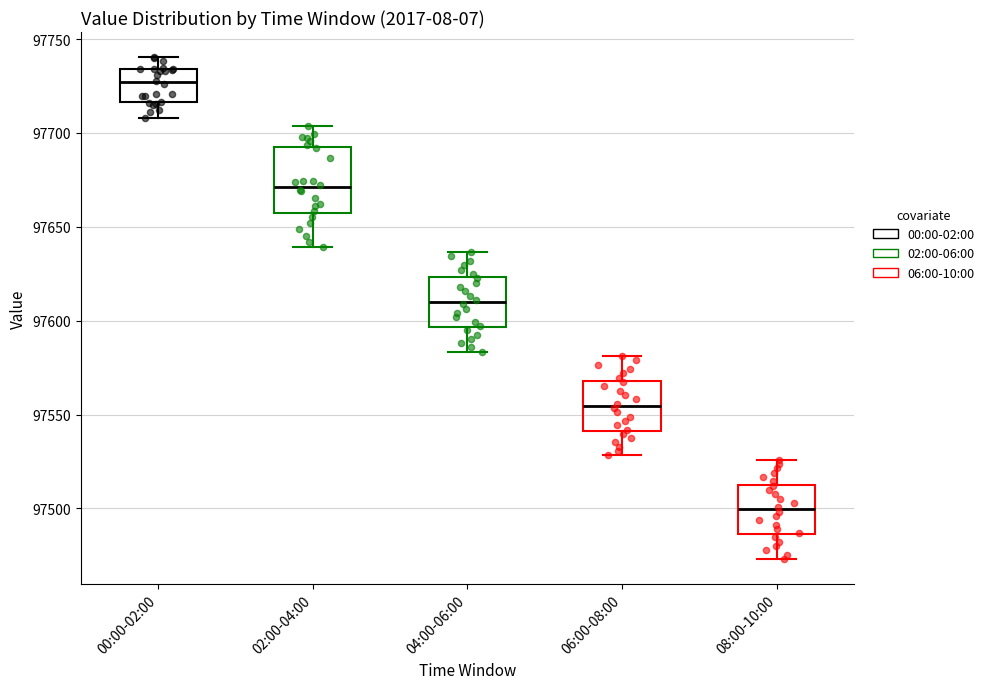

Reading left to right, transcribe this box plot: for each box, give where its median line is, the range the box spans, and where its two whiskers end, as read against the y-axis. The values are not printed on the chart, so give them approximately, as read against the axis.

00:00-02:00: median 97725, box 97715 to 97735, whiskers 97710 to 97740
02:00-04:00: median 97670, box 97660 to 97695, whiskers 97640 to 97705
04:00-06:00: median 97610, box 97595 to 97625, whiskers 97585 to 97635
06:00-08:00: median 97555, box 97540 to 97570, whiskers 97530 to 97580
08:00-10:00: median 97500, box 97485 to 97515, whiskers 97475 to 97525